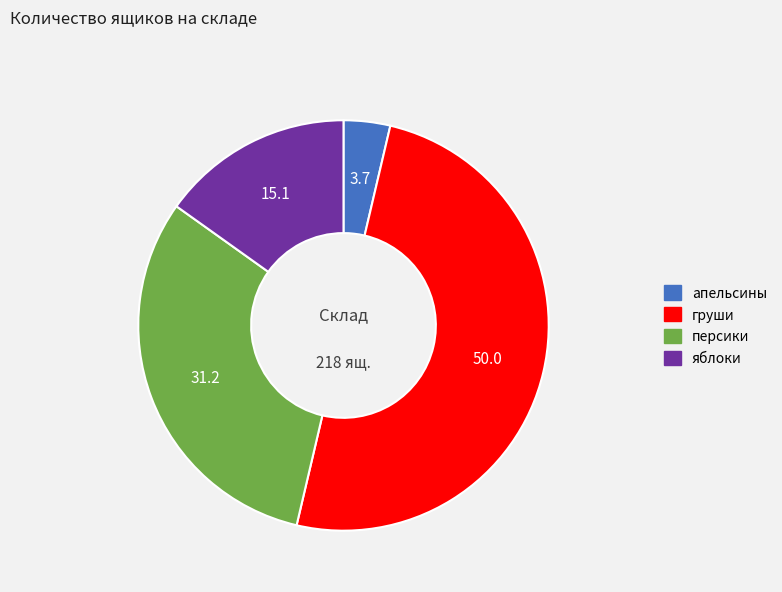

Count the number of slices in the pie.

4